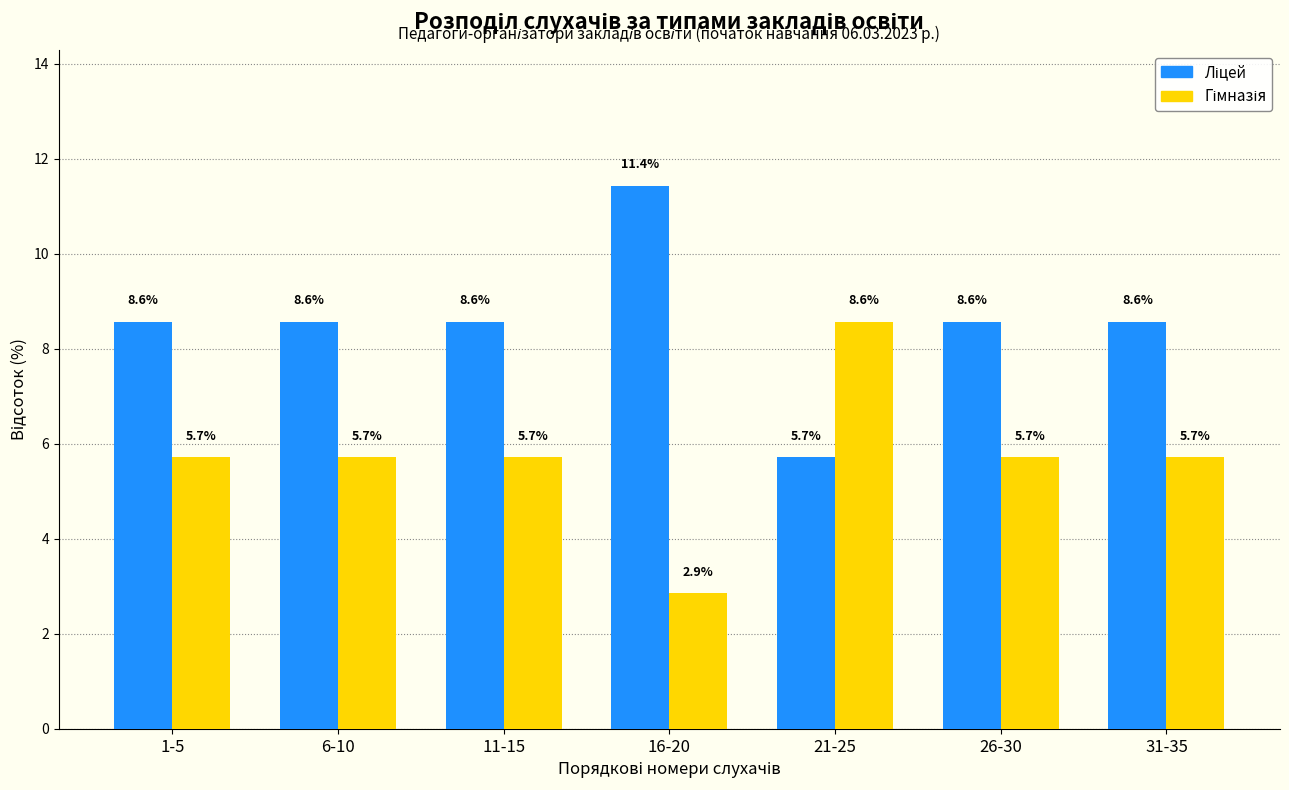

What is the difference between the highest and lowest values at 26-30?

2.9